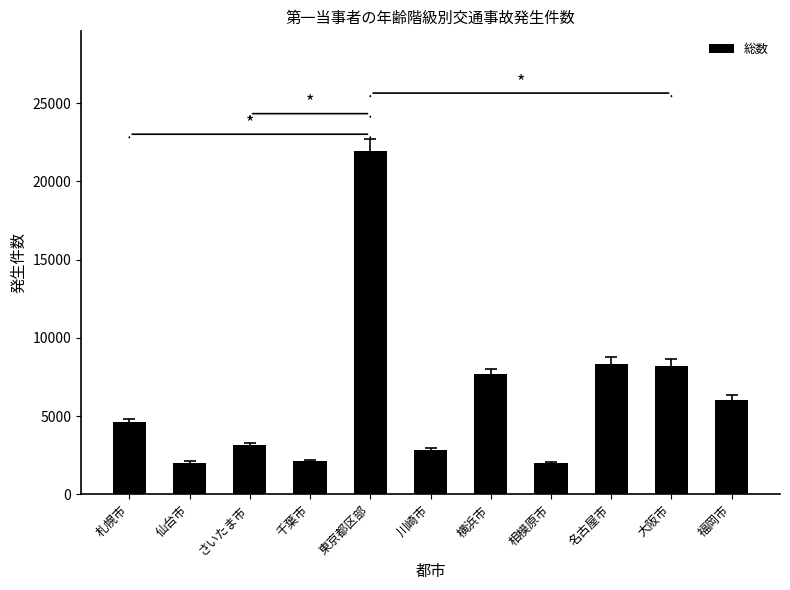

What is the maximum value shown in the chart?

21918